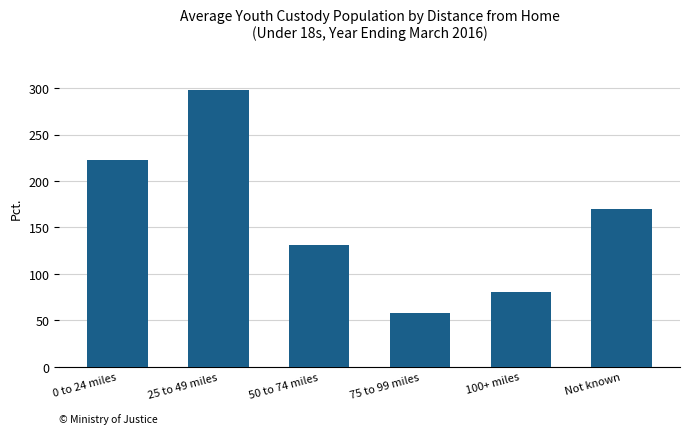

What is the minimum value shown in the chart?

58.3